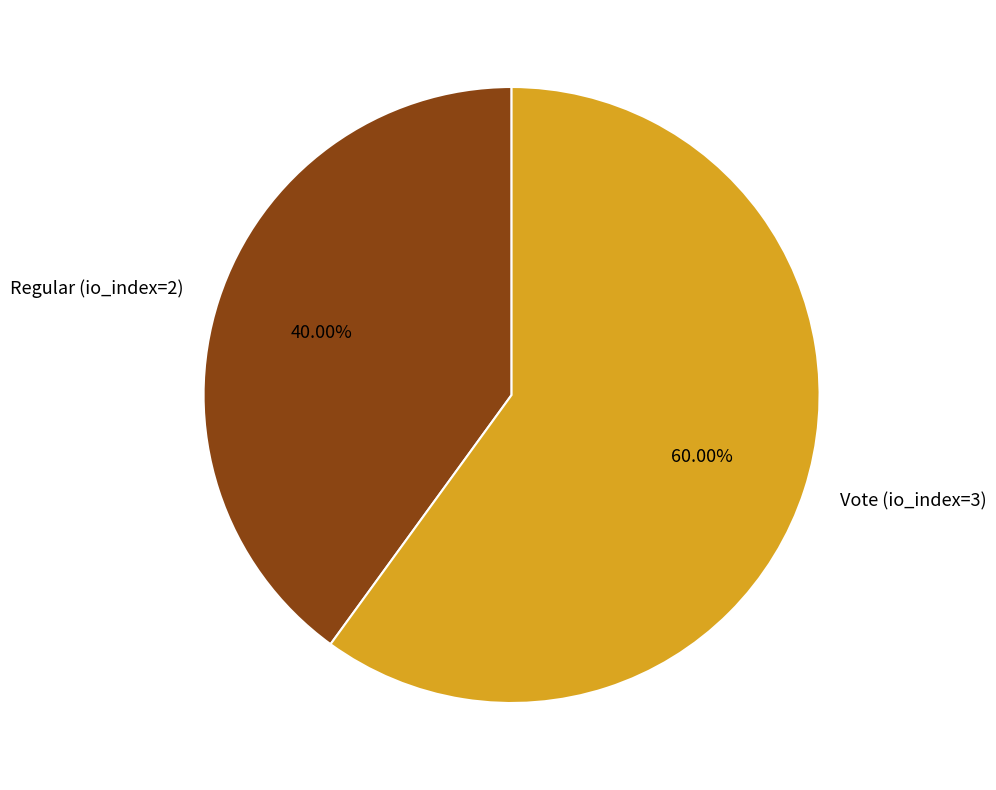

To the nearest percent, what is the average slice percentage?

50%